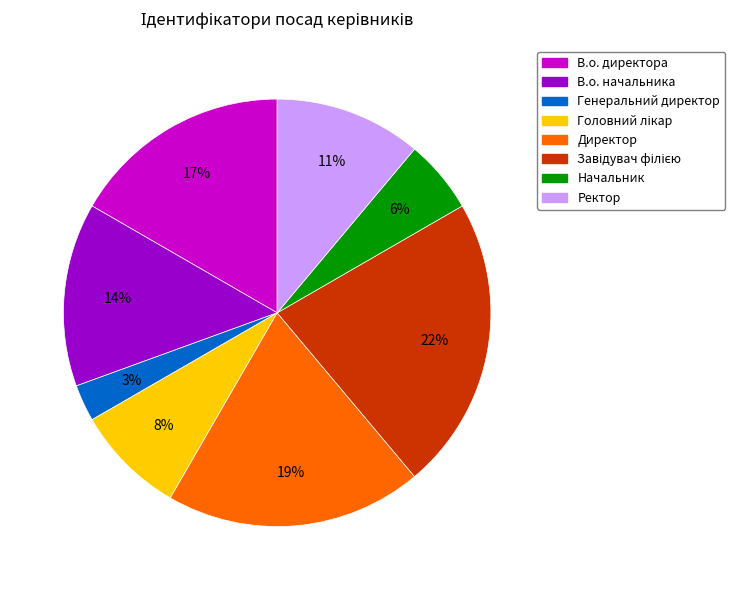

Count the number of slices in the pie.

8